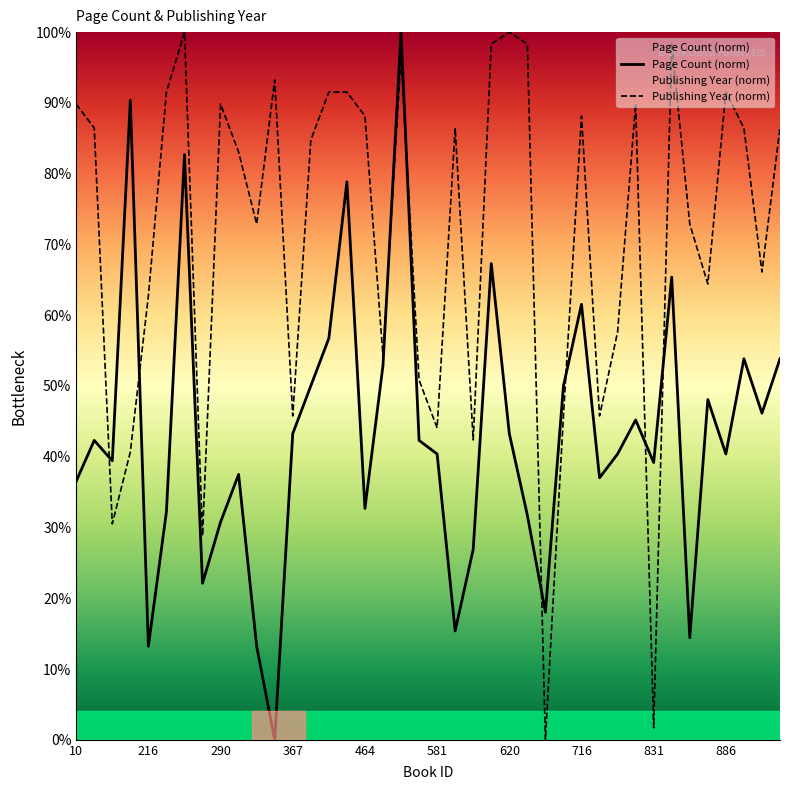

Reading right to left, extract all data points from this chart.

publishingYear: 86.4	66.1	86.4	91.5	64.4	72.9	98.3	1.7	89.8	57.6	45.8	88.1	45.8	0.0	98.3	100.0	98.3	42.4	86.4	44.1	50.8	96.6	54.2	88.1	91.5	91.5	84.7	45.8	93.2	72.9	83.1	89.8	28.8	100.0	91.5	62.7	40.7	30.5	86.4	89.8
pageCount: 53.8	46.2	53.8	40.4	48.1	14.4	65.4	39.2	45.2	40.4	37.0	61.5	50.0	18.0	31.7	43.3	67.3	26.9	15.4	40.4	42.3	100.0	52.9	32.7	78.8	56.7	50.0	43.3	0.0	13.2	37.5	30.8	22.1	82.7	32.2	13.2	90.4	39.4	42.3	36.5